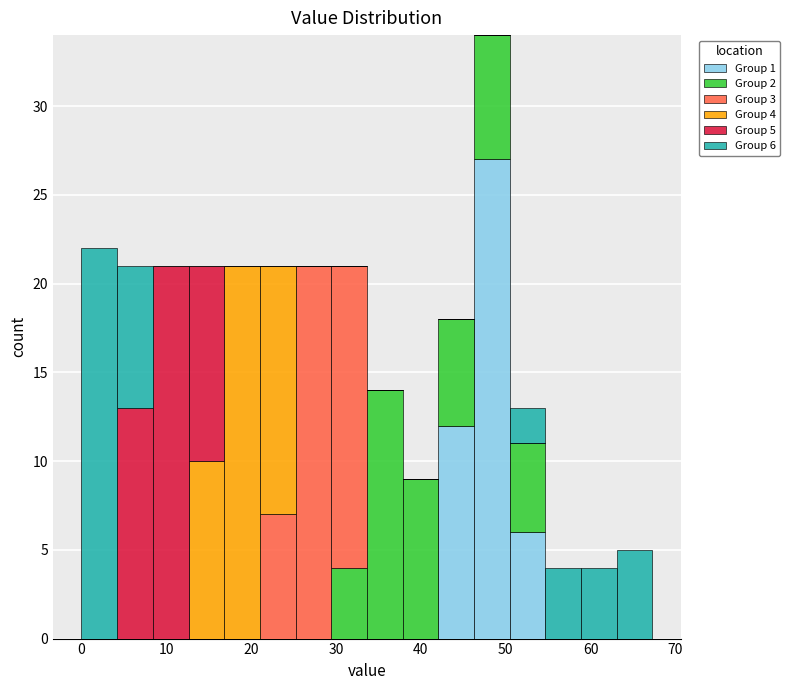

Which range on the x-axis has the tallest stacked bar (by total height)?

46 to 50